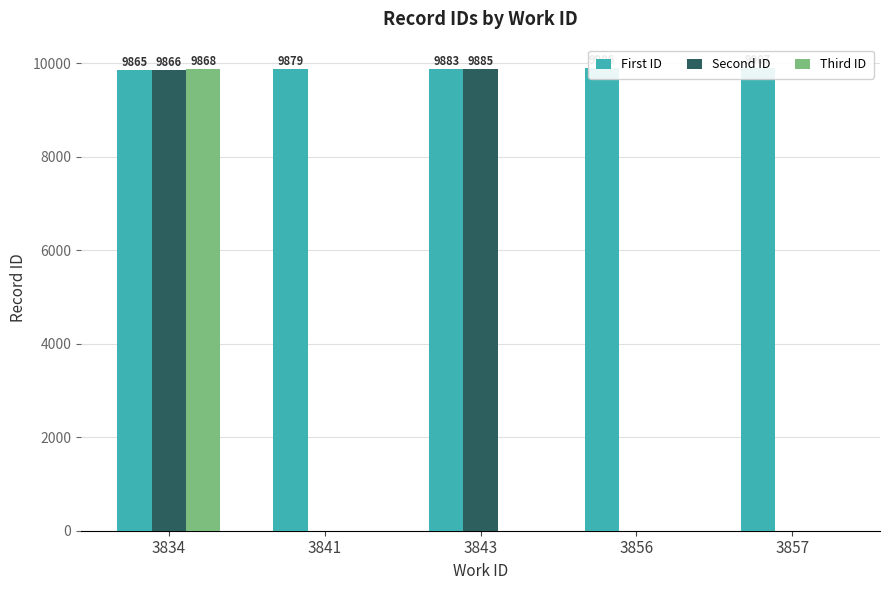

Reading right to left, what are all the values shown in this chart?

First ID: 3857=9907	3856=9906	3843=9883	3841=9879	3834=9865
Second ID: 3857=0	3856=0	3843=9885	3841=0	3834=9866
Third ID: 3857=0	3856=0	3843=0	3841=0	3834=9868